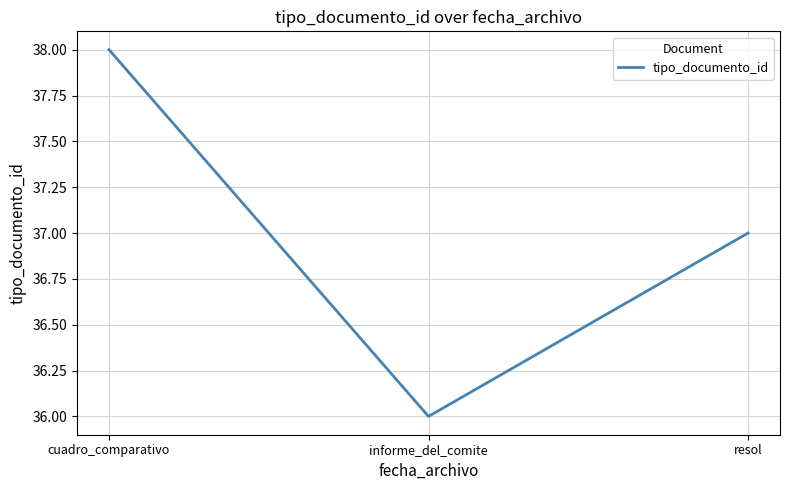

Approximately how many times larger is the value at cuadro_comparativo compared to resol?

1.0